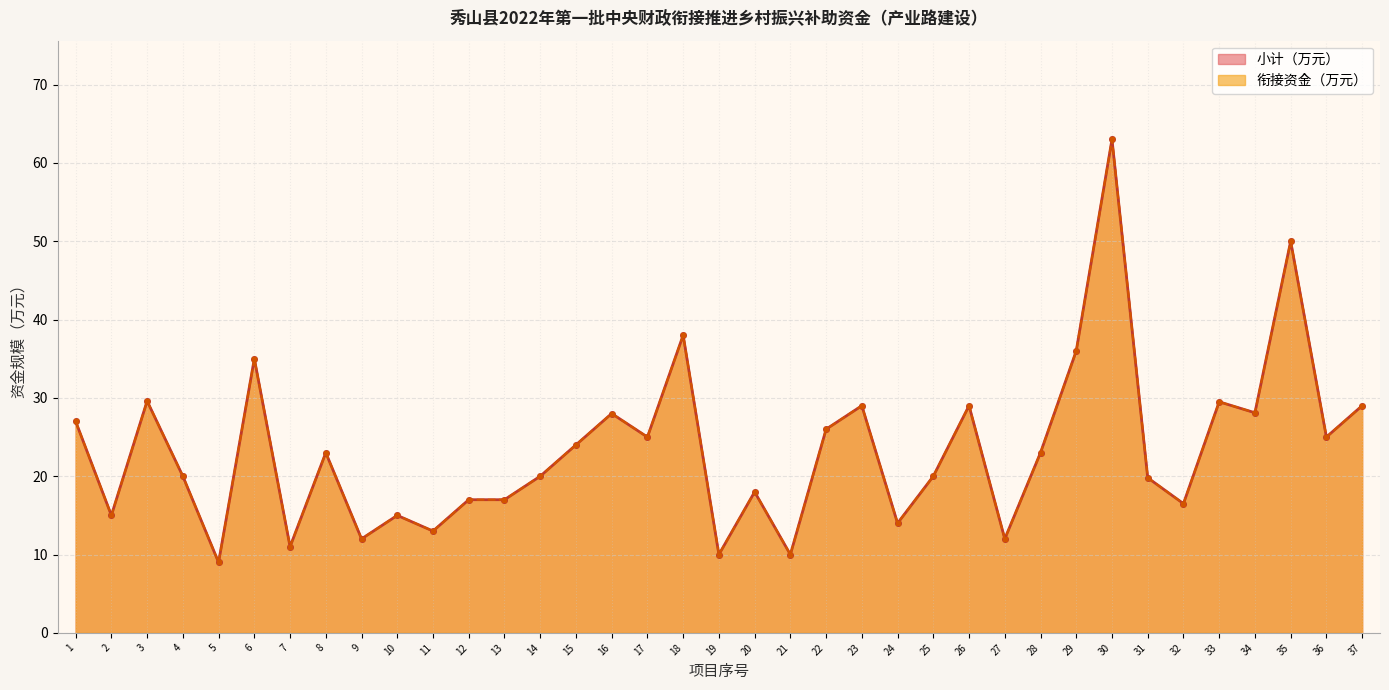

True or false: 小计（万元） and 衔接资金（万元） cross at least once.

False